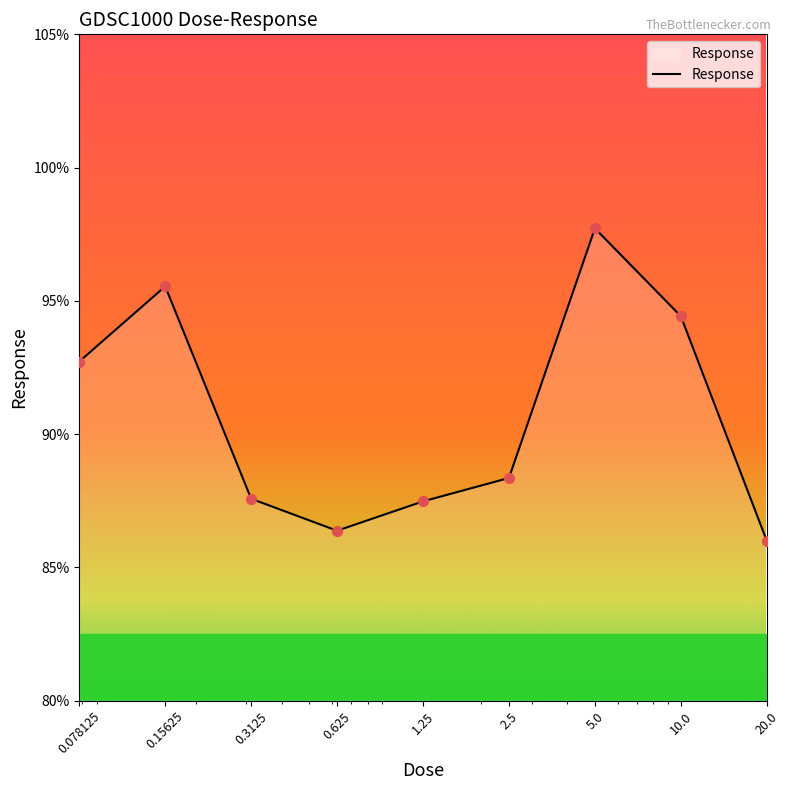

What is the smallest value displayed?

86.0